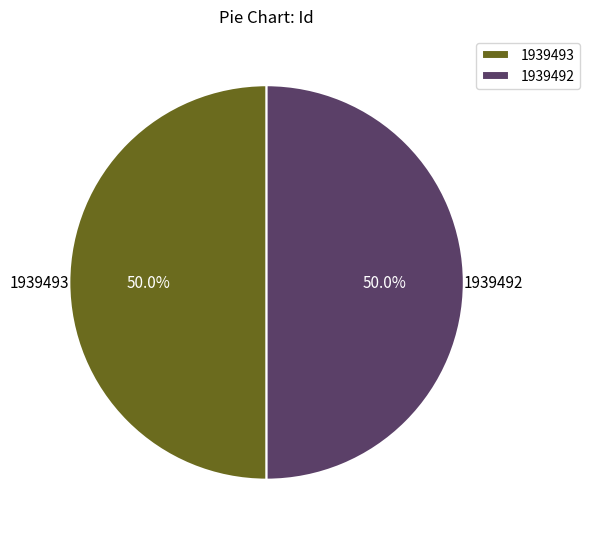

Combined, do 1939493 and 1939492 account for over 50%?

Yes